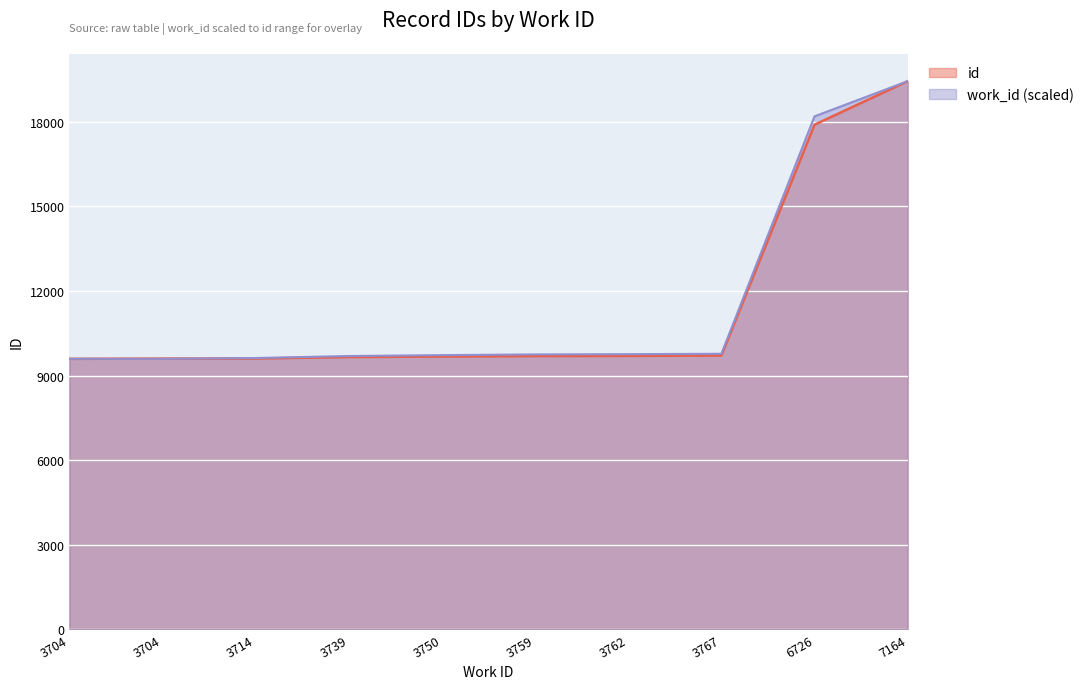

Which series ends up on top after the final intersection of id and work_id?

work_id